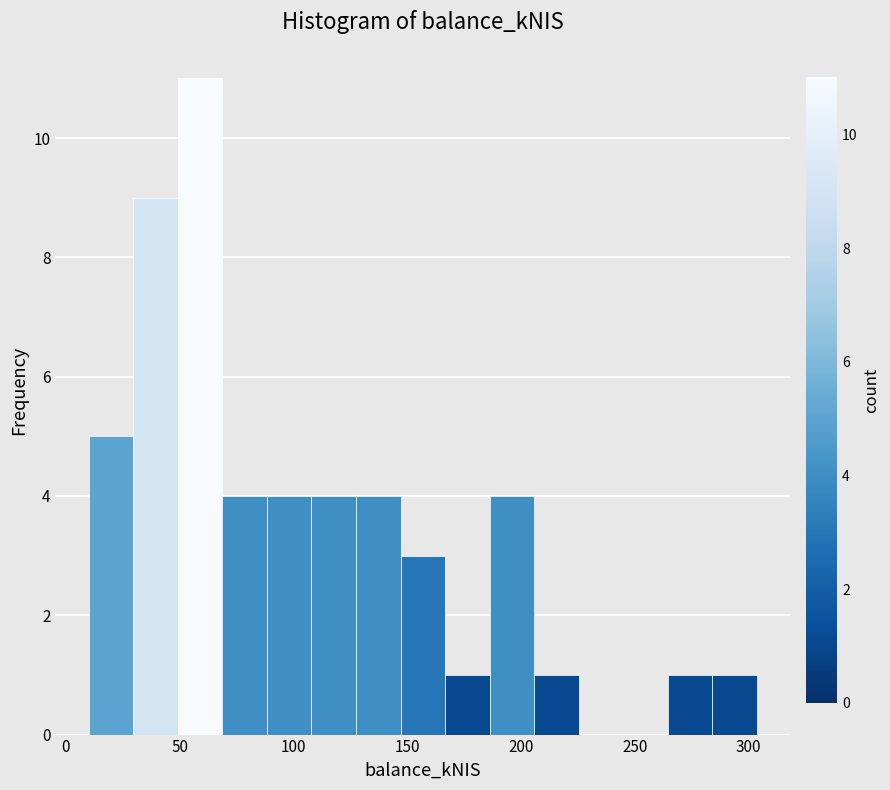

Around what value on the x-axis is the tallest bar? Give the approximate position of its centre, as read against the axis.

60